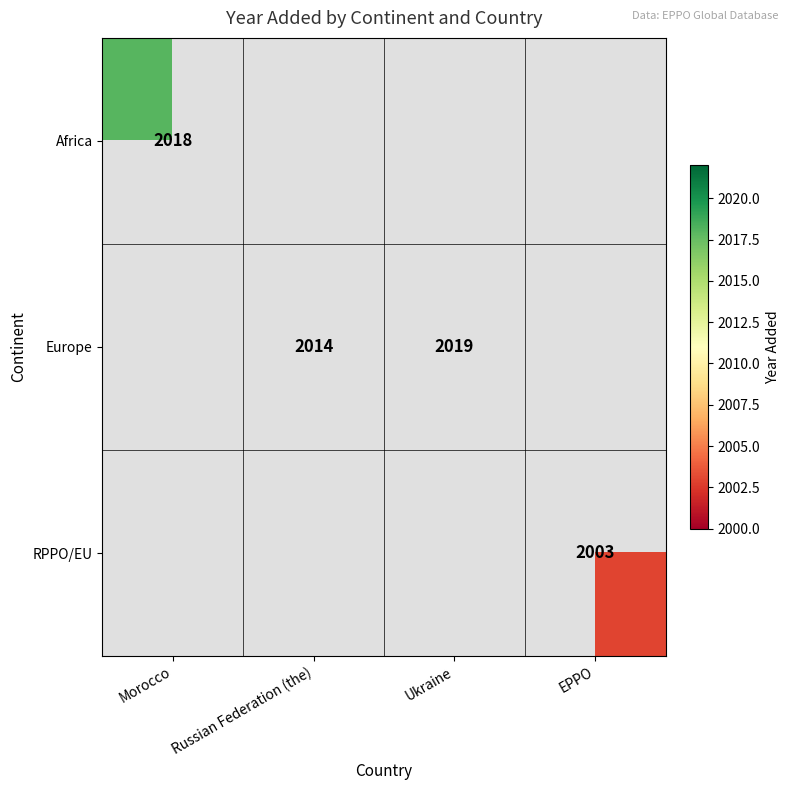

True or false: Africa has a value of 3555 at Morocco.

False